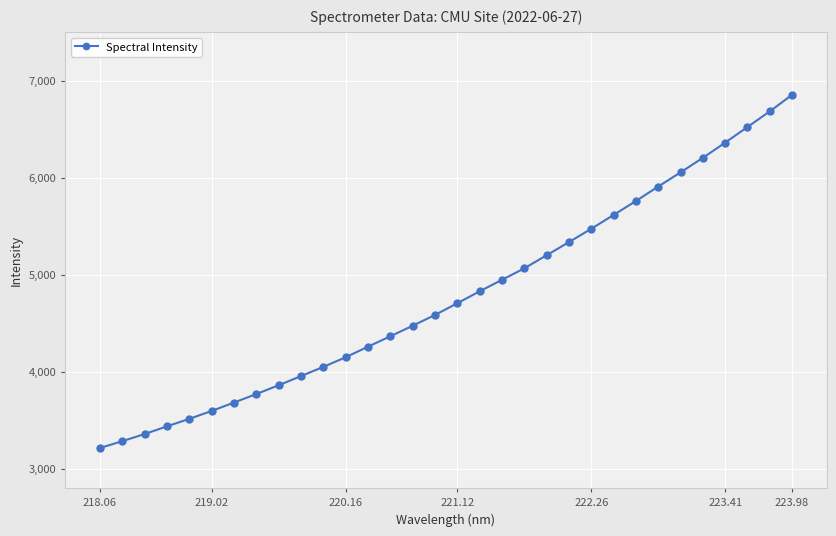

Does the chart display data point markers on the line(s)?

Yes